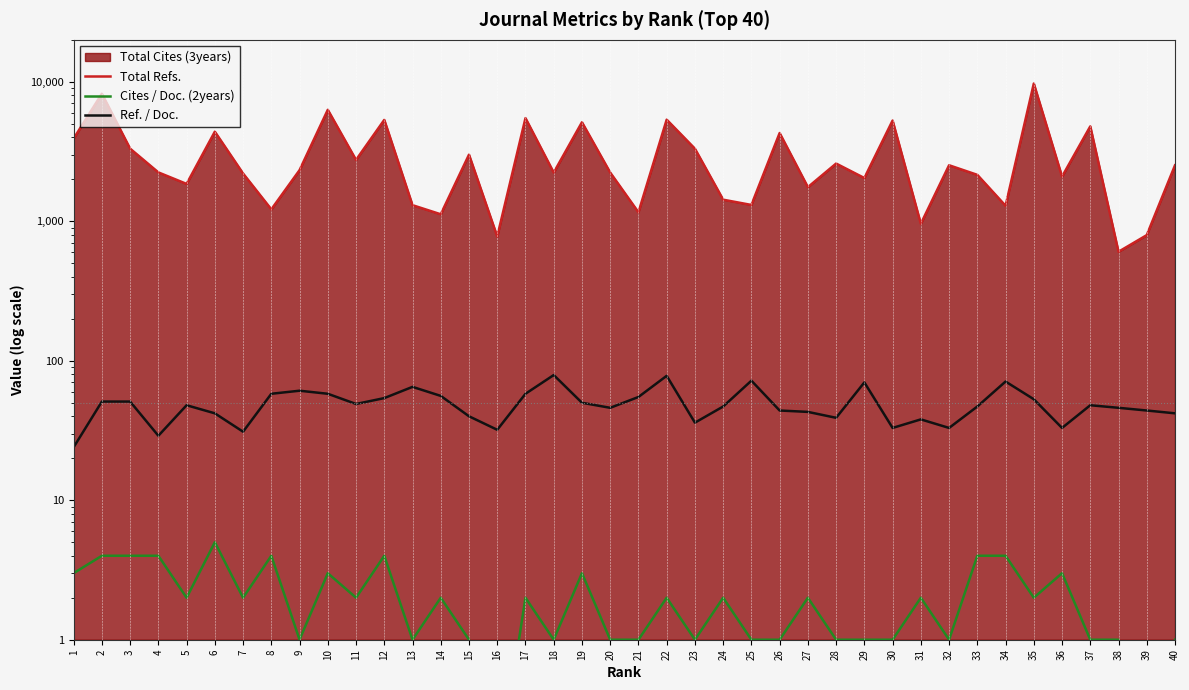

What is the sum of the Ref. / Doc. values at 9 and 4?

90.0